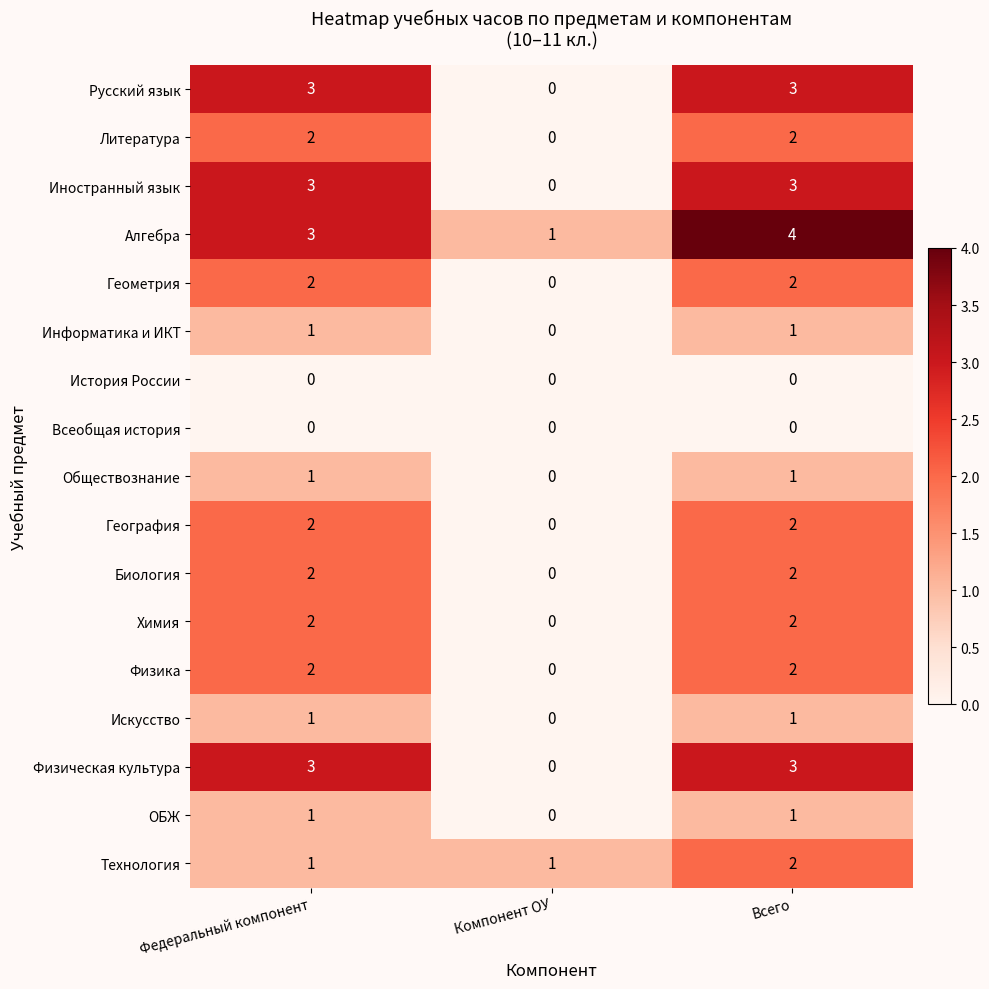

What is the difference between the highest and lowest values at Всего?

4